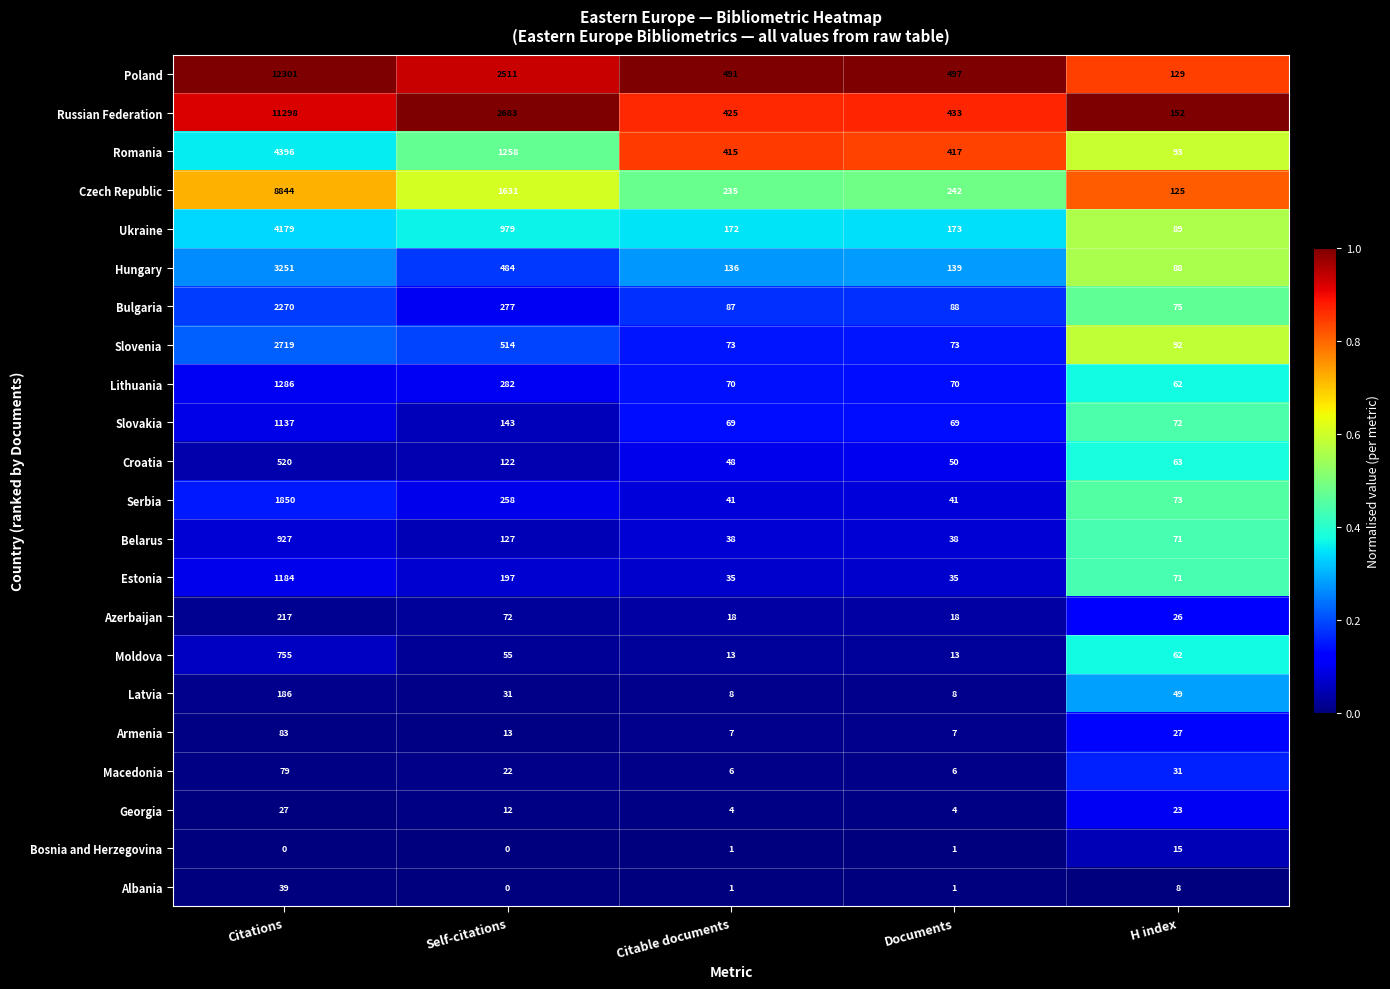

What is the total value across all series at Citable documents?

2393